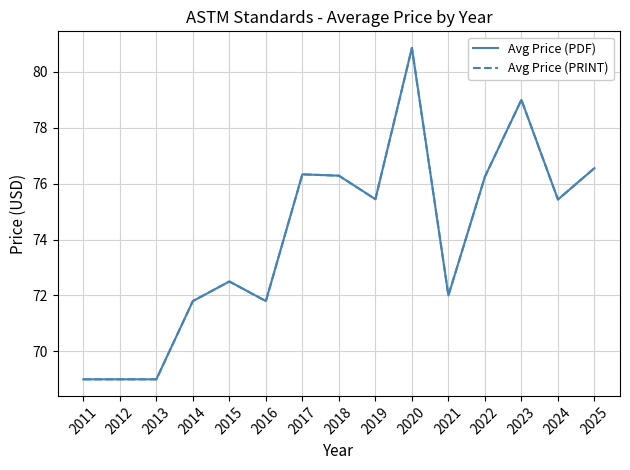

Reading left to right, list all the values displayed in this chart.

Avg Price (PDF): 2011=69.0	2012=69.0	2013=69.0	2014=71.8	2015=72.5	2016=71.8	2017=76.3	2018=76.3	2019=75.4	2020=80.9	2021=72.0	2022=76.2	2023=79.0	2024=75.4	2025=76.6
Avg Price (PRINT): 2011=69.0	2012=69.0	2013=69.0	2014=71.8	2015=72.5	2016=71.8	2017=76.3	2018=76.3	2019=75.4	2020=80.9	2021=72.0	2022=76.2	2023=79.0	2024=75.4	2025=76.6